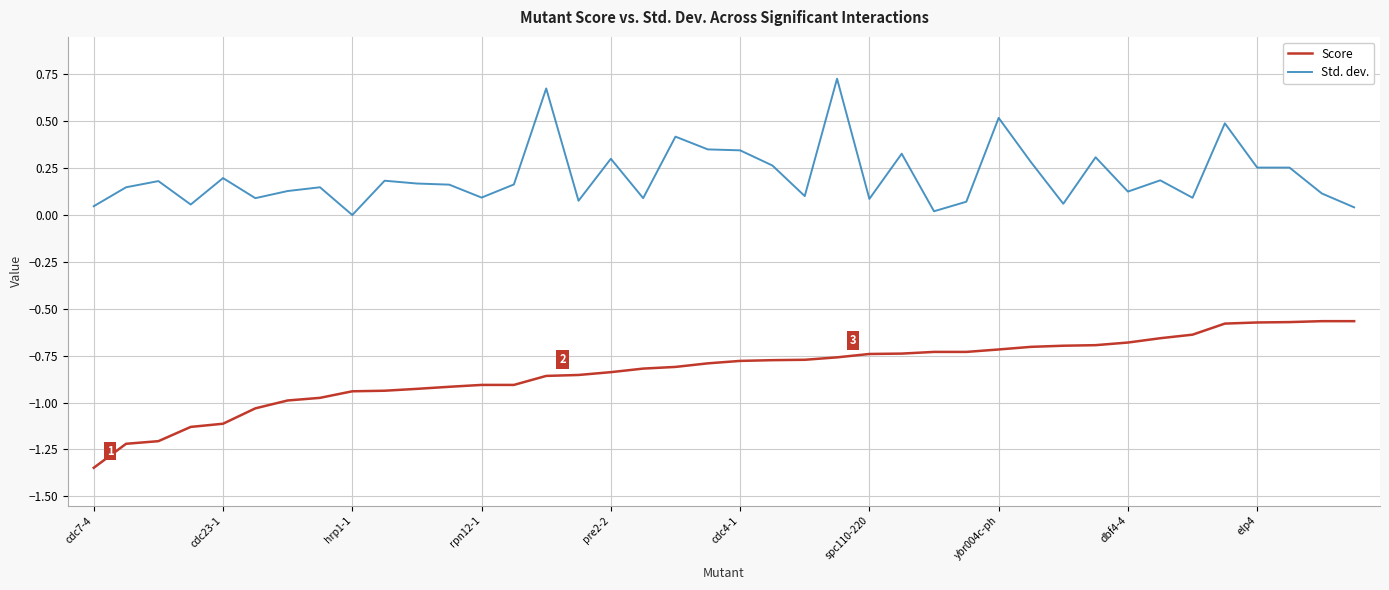

Rank the series by their maximum value, from highest to lowest.

Std. dev., Score